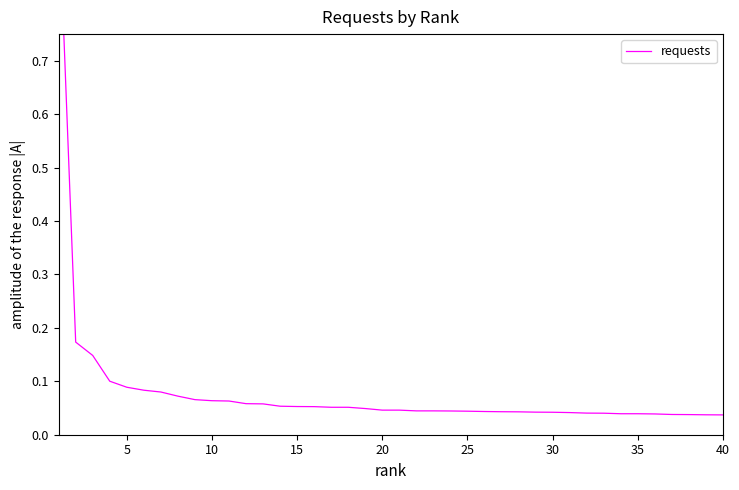

What is the difference between the maximum and second lowest values?

1.0